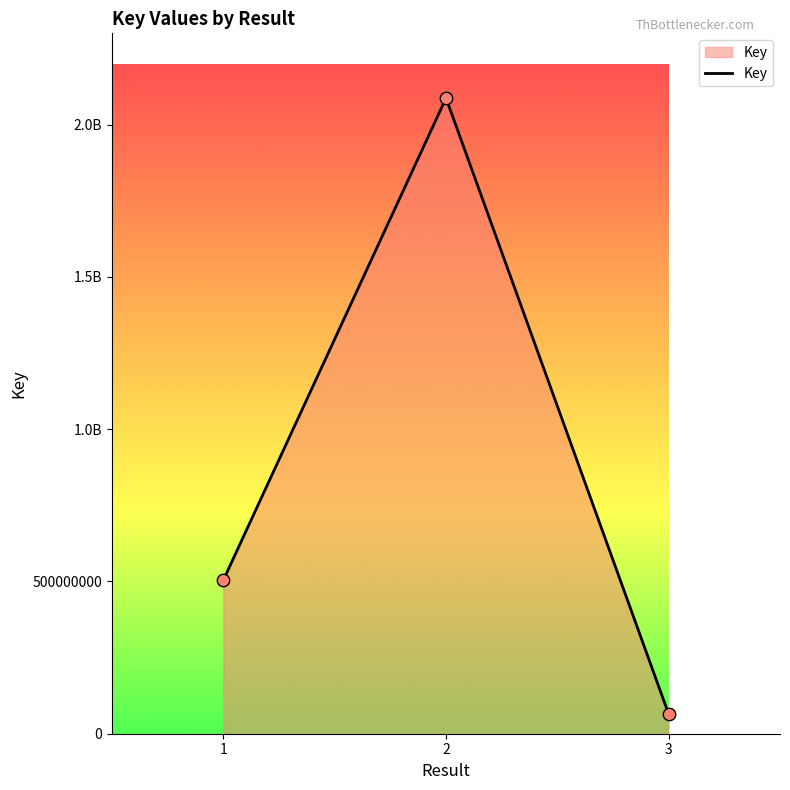

What is the ratio of the value at 2 to the value at 3?

32.3